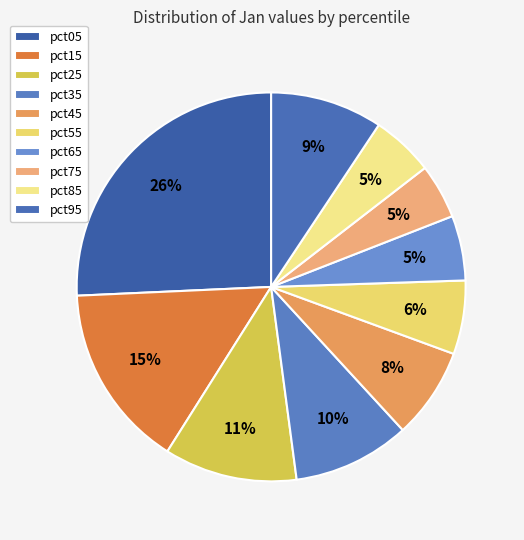

To the nearest percent, what is the difference between the largest and smallest slice percentages?

21%